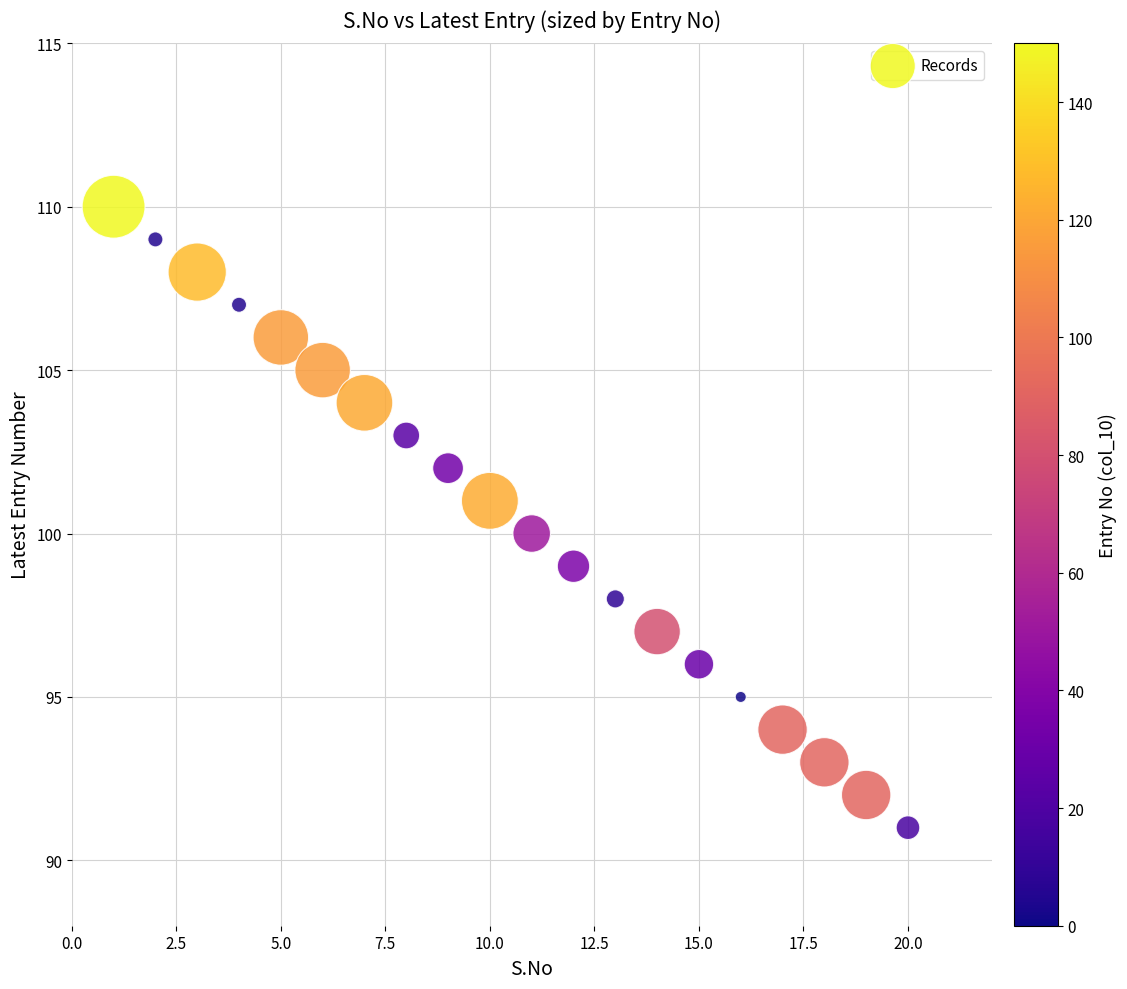

What is the range of X values (max minus min)?

19